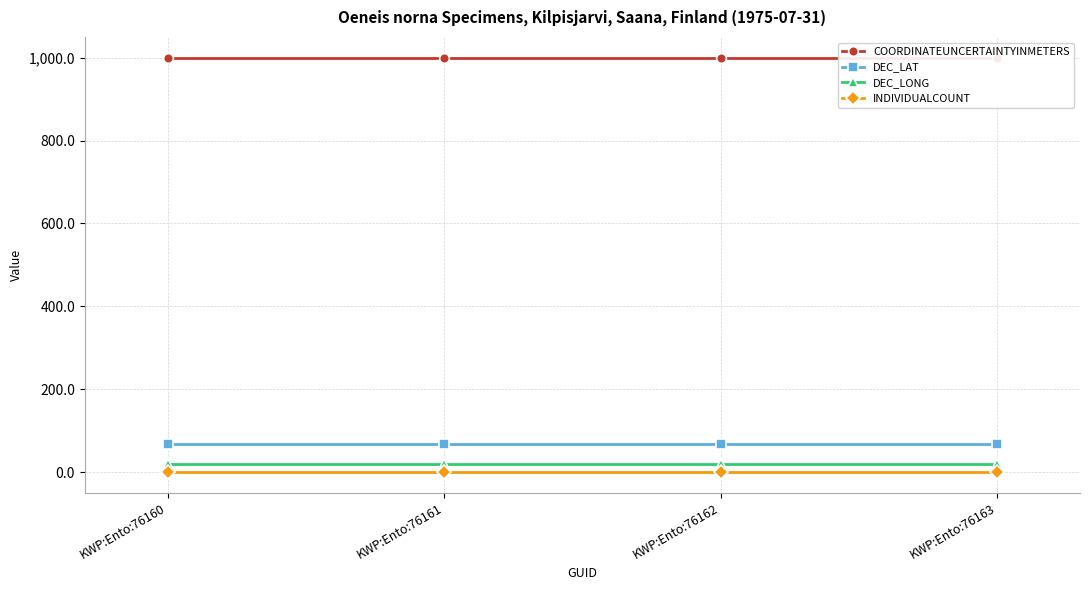

Which series has the largest total across all categories?

COORDINATEUNCERTAINTYINMETERS